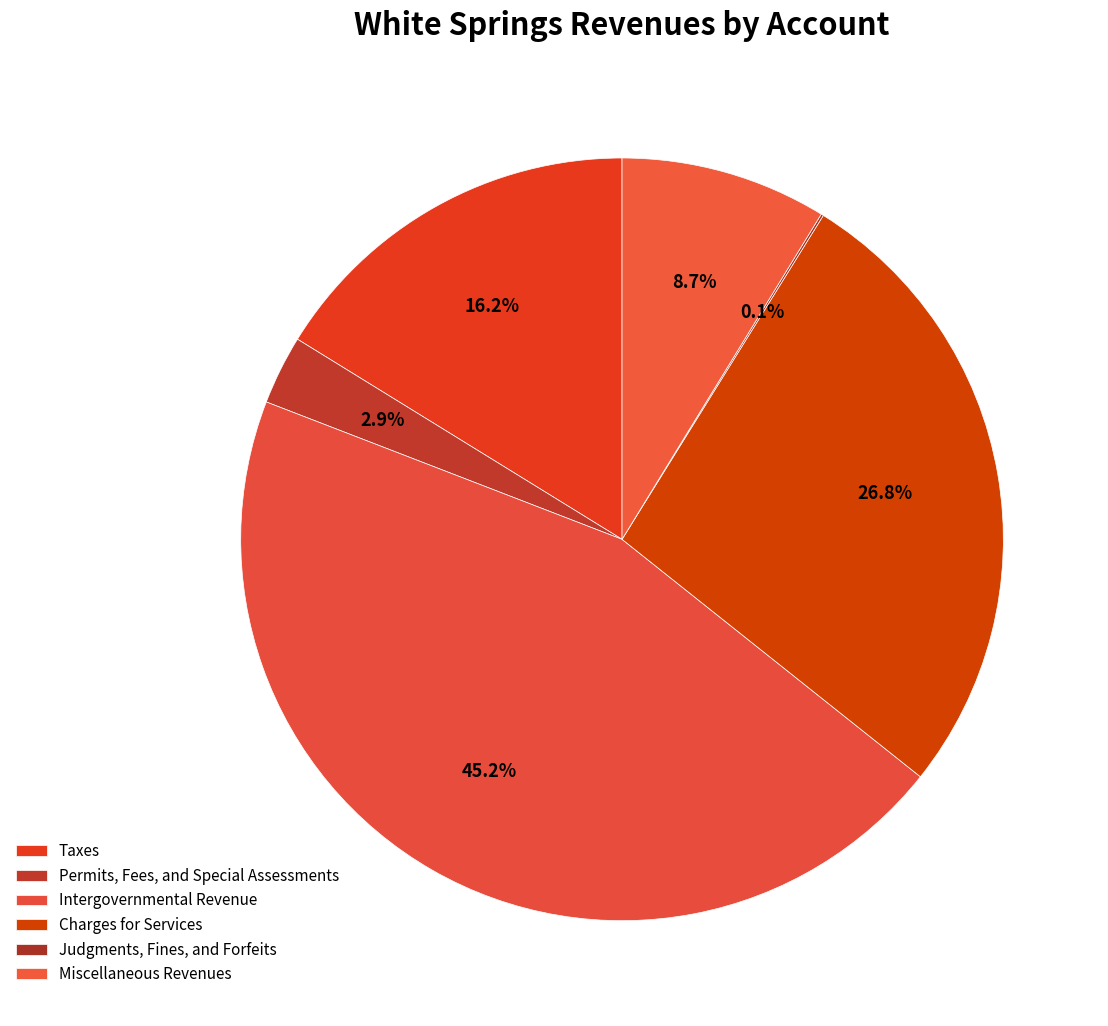

Count the number of slices in the pie.

6